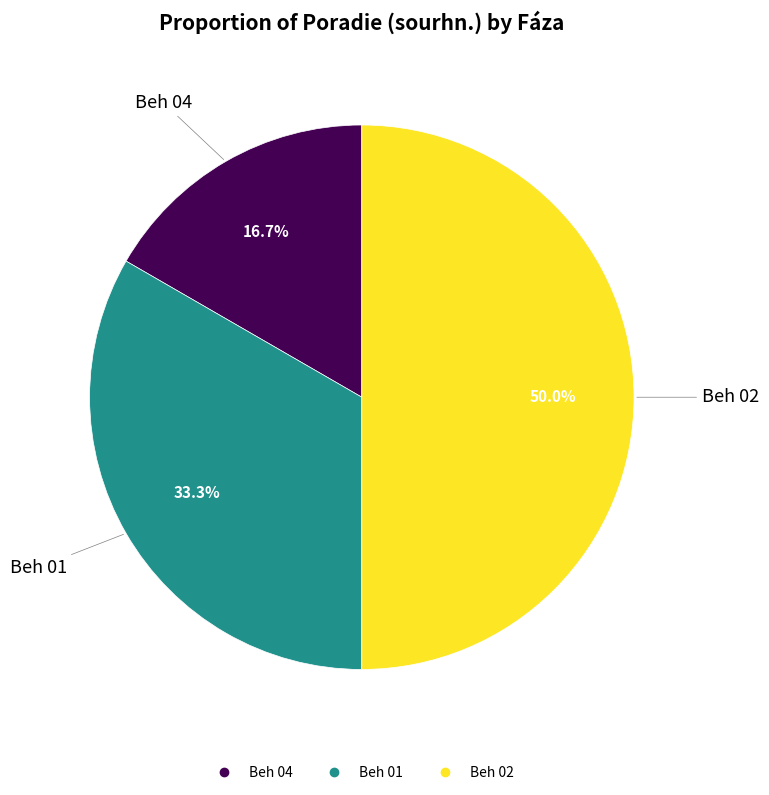

Which has a higher value, Beh 02 or Beh 01?

Beh 02